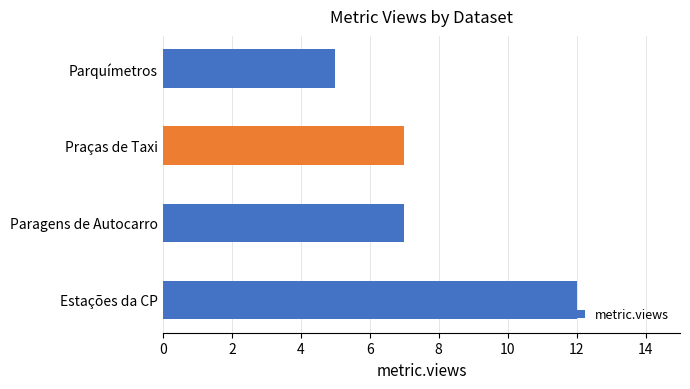

Count the values in the range 7 to 12.

3